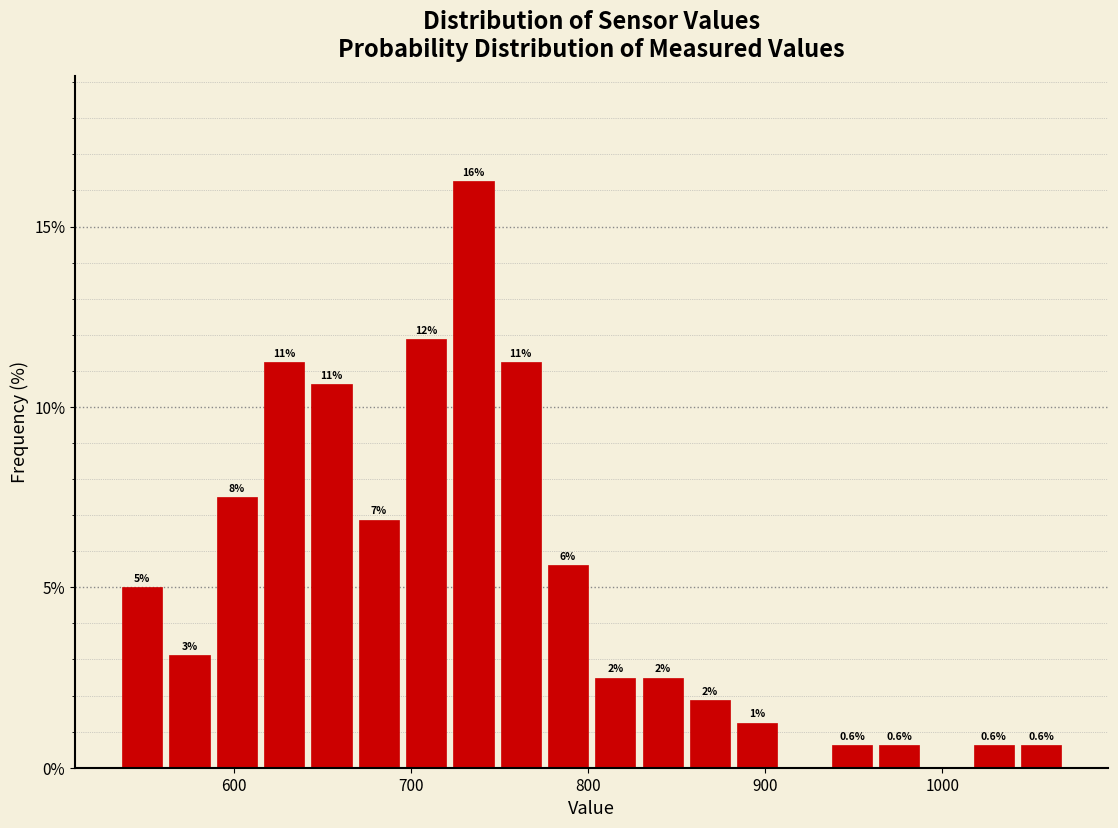

Around what value on the x-axis is the tallest bar? Give the approximate position of its centre, as read against the axis.

740